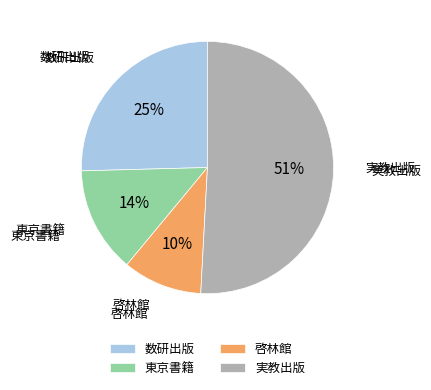

Which category accounts for the majority?

実教出版